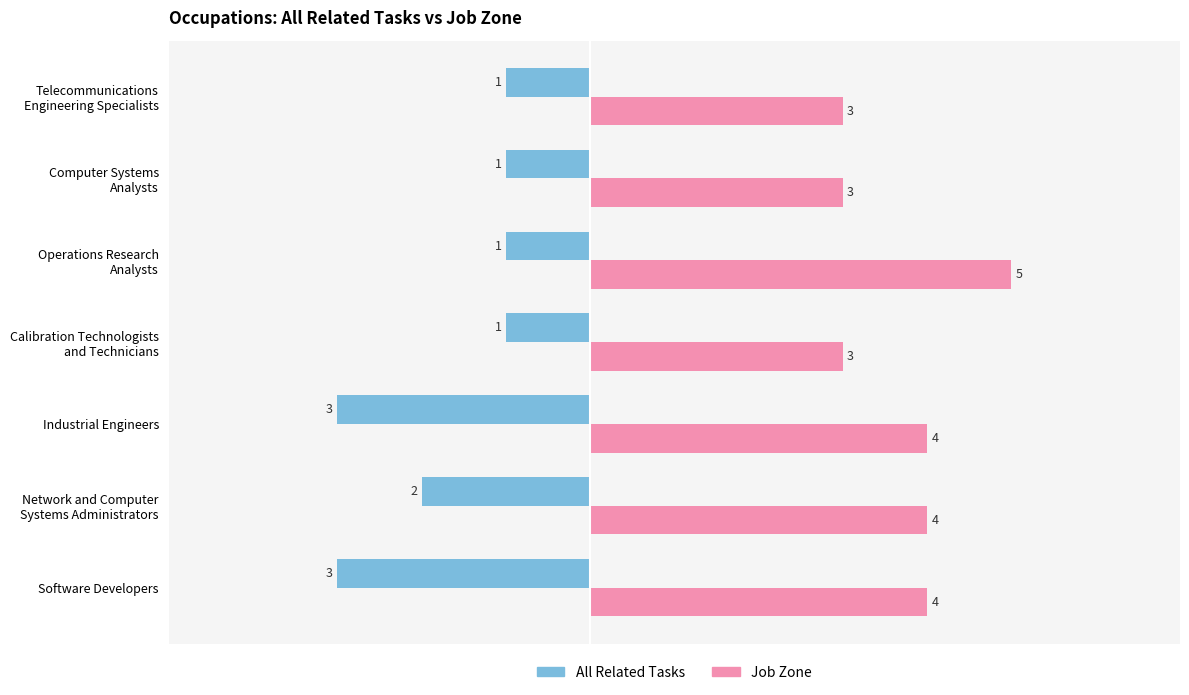

List the series in order of their overall mean, highest first.

Job Zone, All Related Tasks